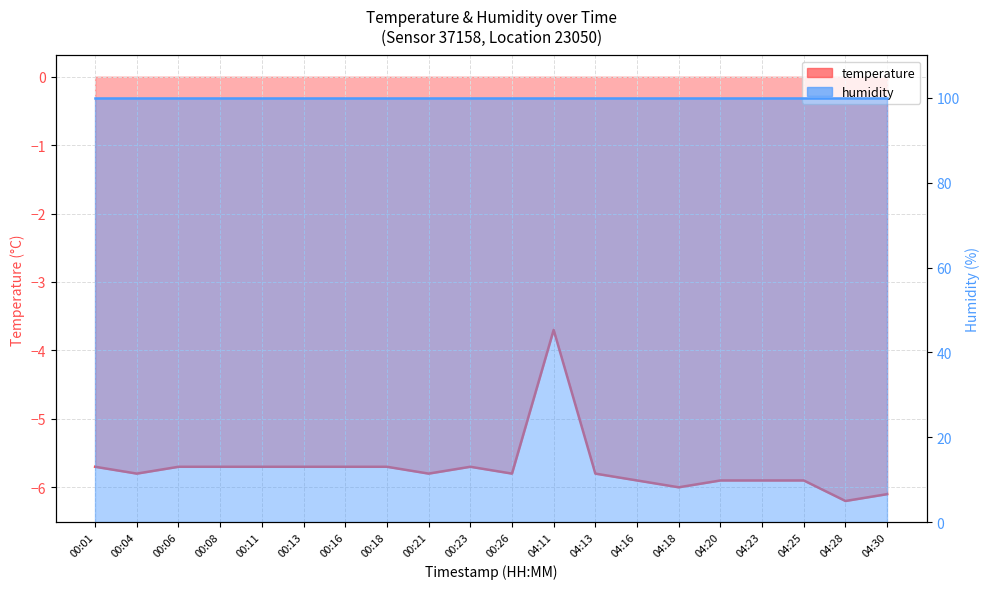

What is the minimum value shown in the chart?

-6.2